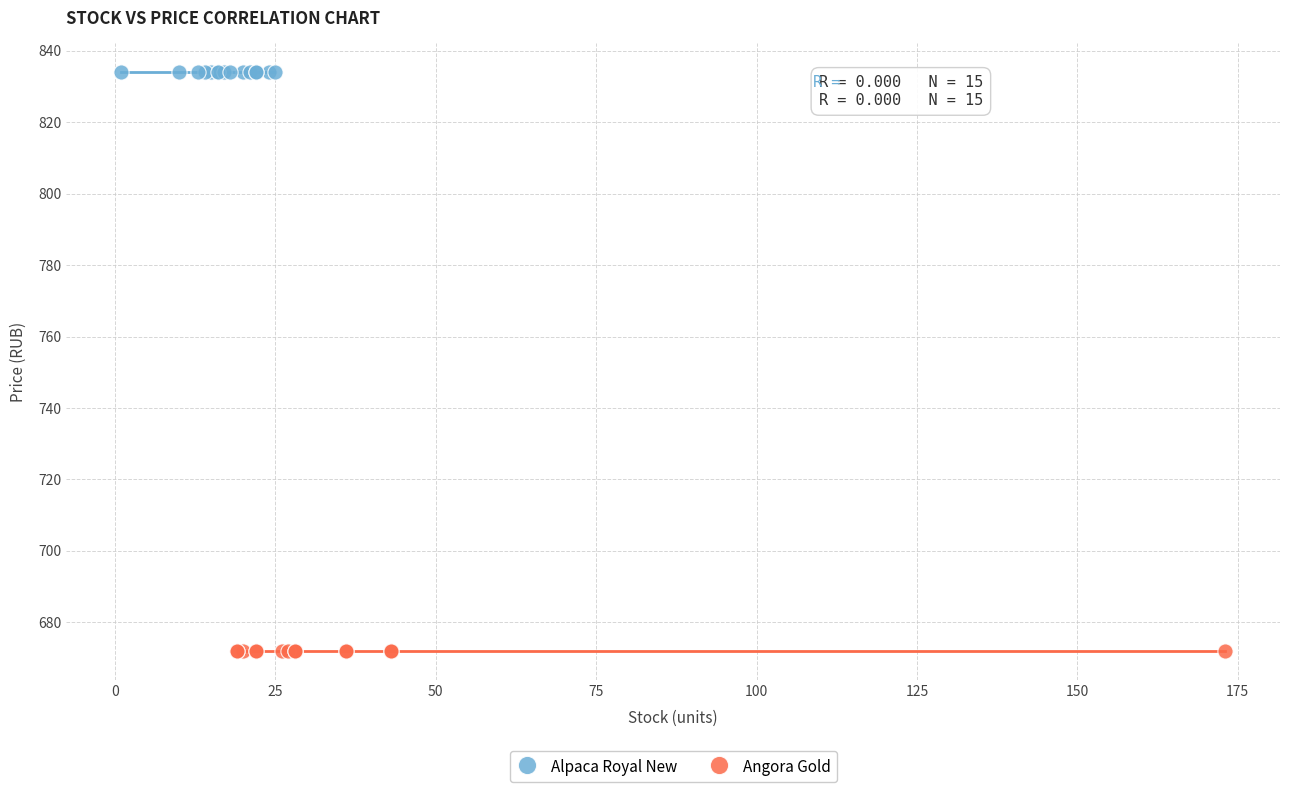

Which series reaches the maximum Y coordinate?

Alpaca Royal New